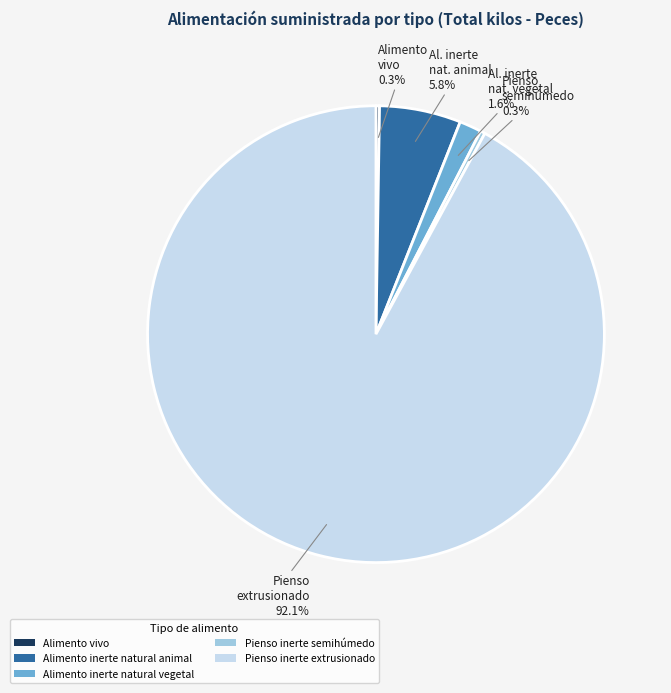

To the nearest percent, what is the combined percentage of Alimento inerte natural animal and Pienso inerte semihúmedo?

6%